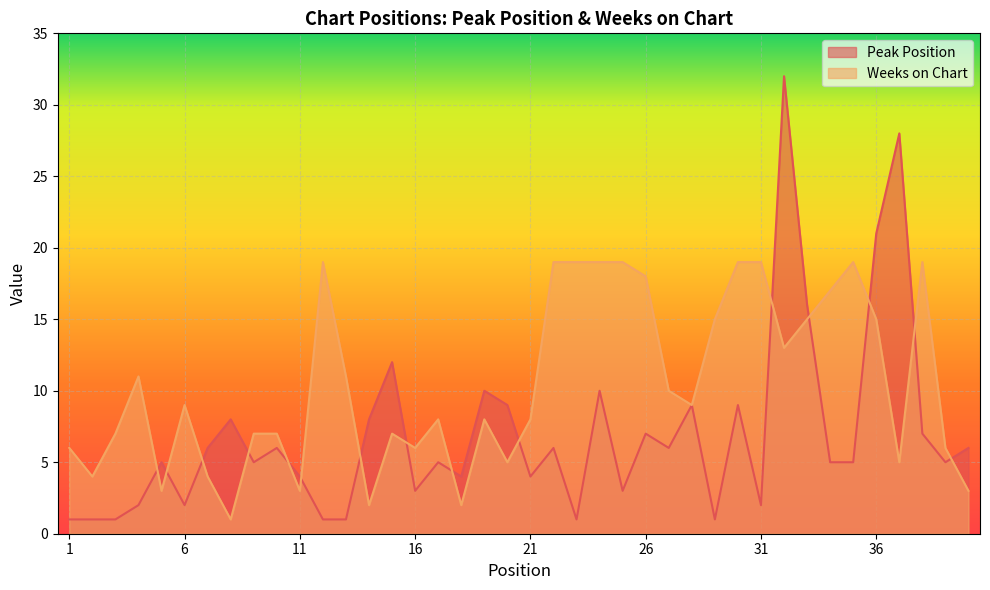

How many lines are shown in the chart?

2